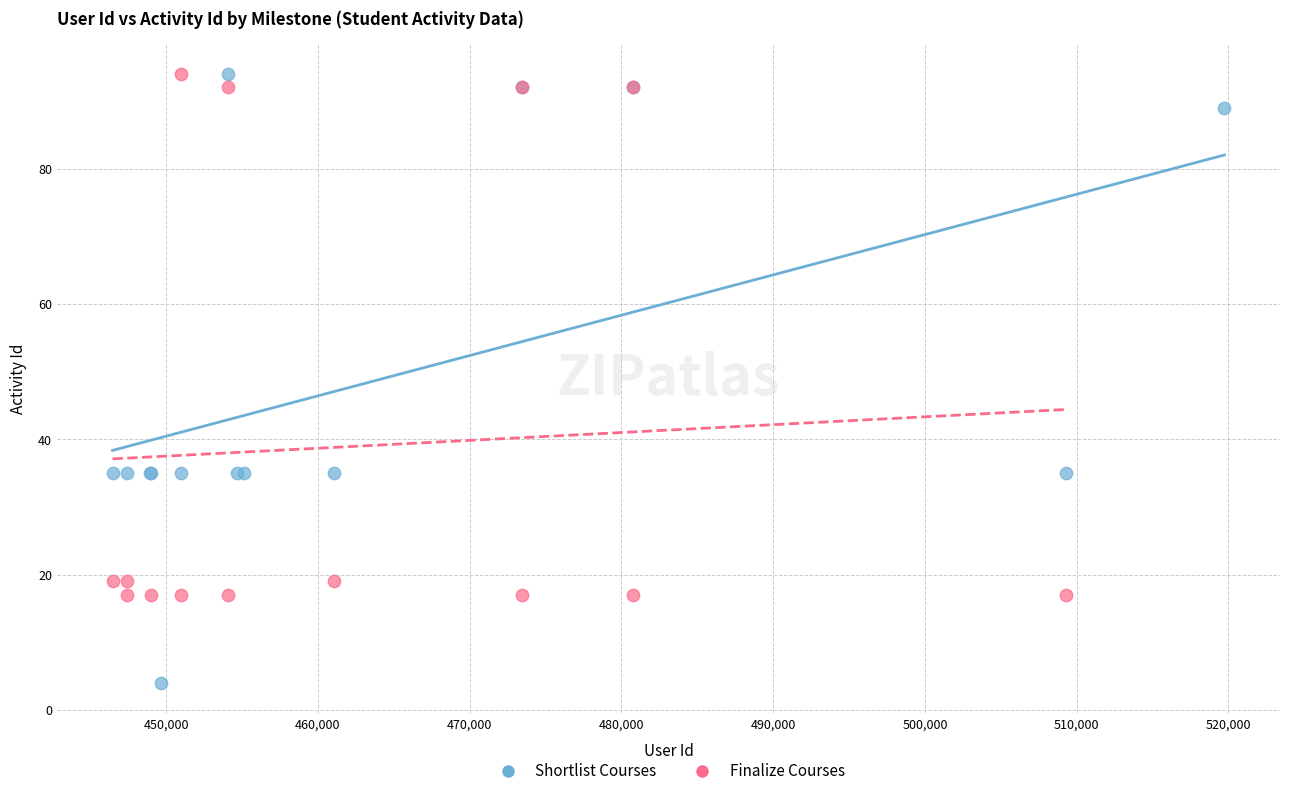

What are all the series names shown in the legend?

Shortlist Courses, Finalize Courses